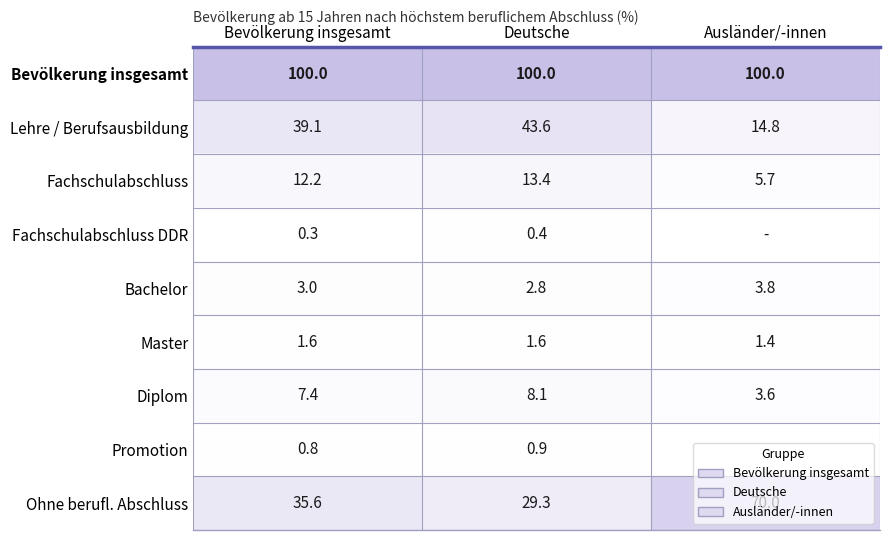

At which label is Ohne berufl. Abschluss closest to 49?

Bevölkerung insgesamt